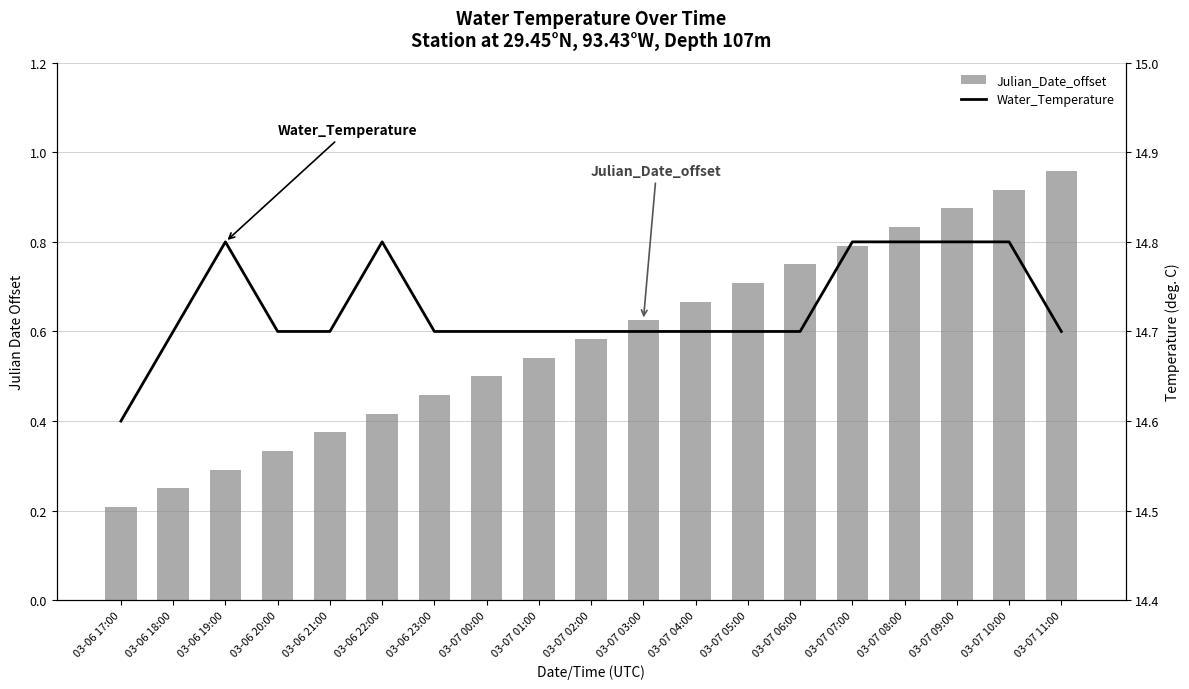

What are all the series names shown in the legend?

Julian_Date_offset, Water_Temperature